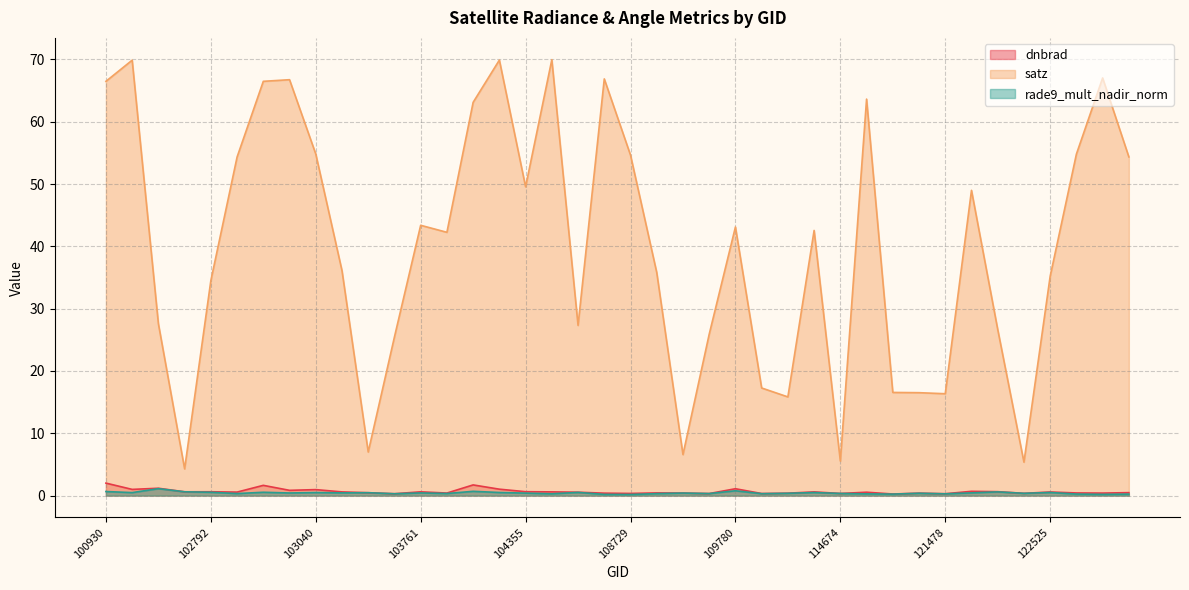

Is it true that dnbrad equals 1.5 at 109780?

False